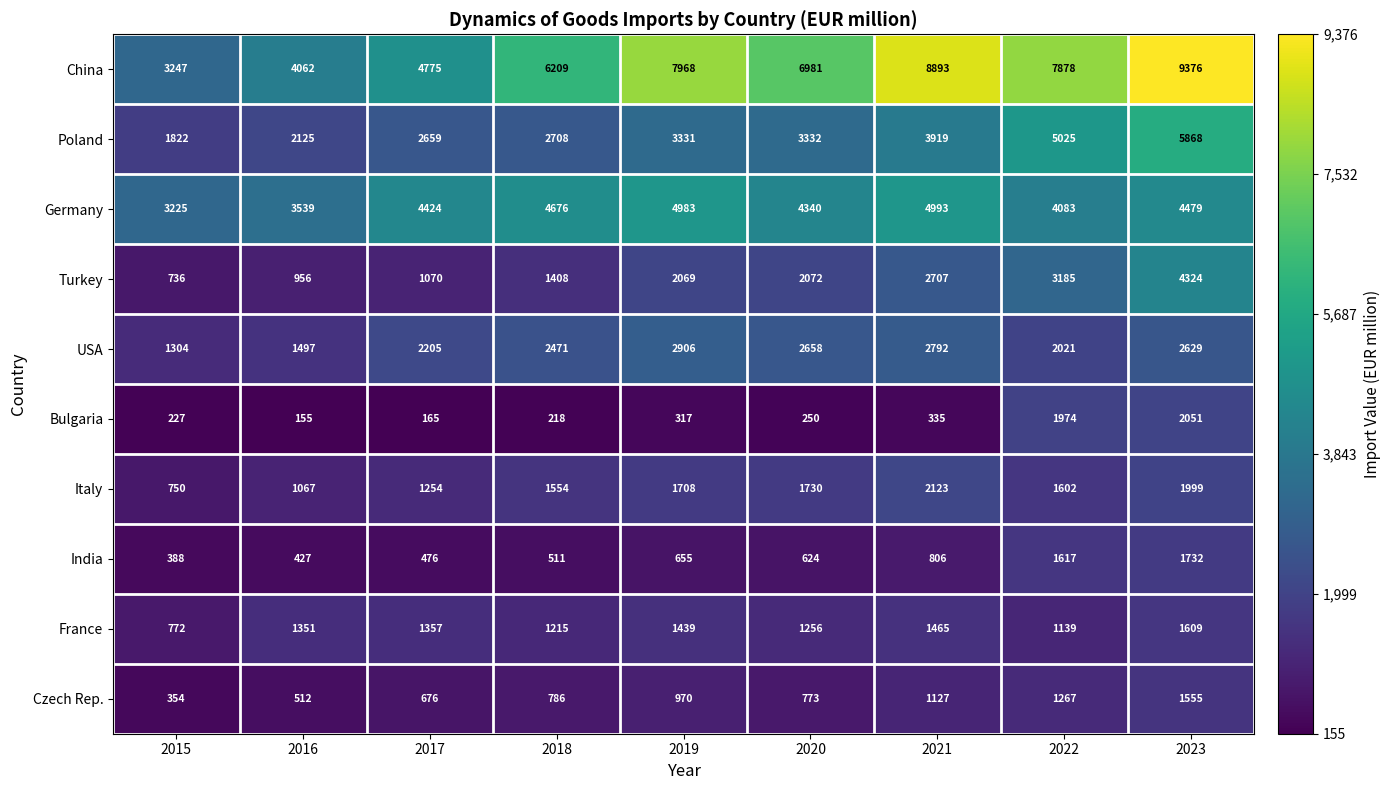

What is the maximum value shown in the chart?

9376